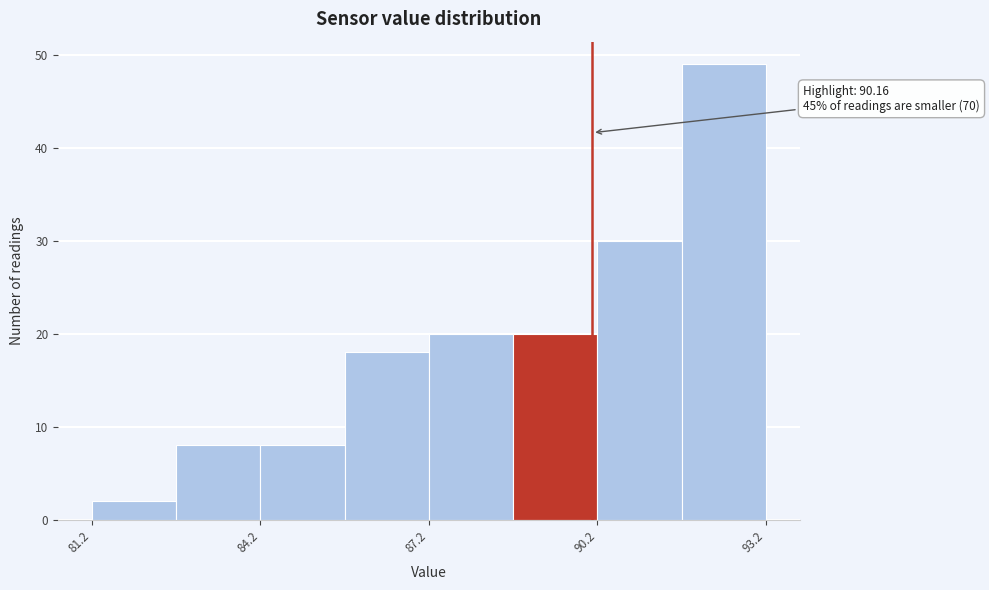

Read against the x-axis, roughly where is the centre of the tallest bar?

92.5